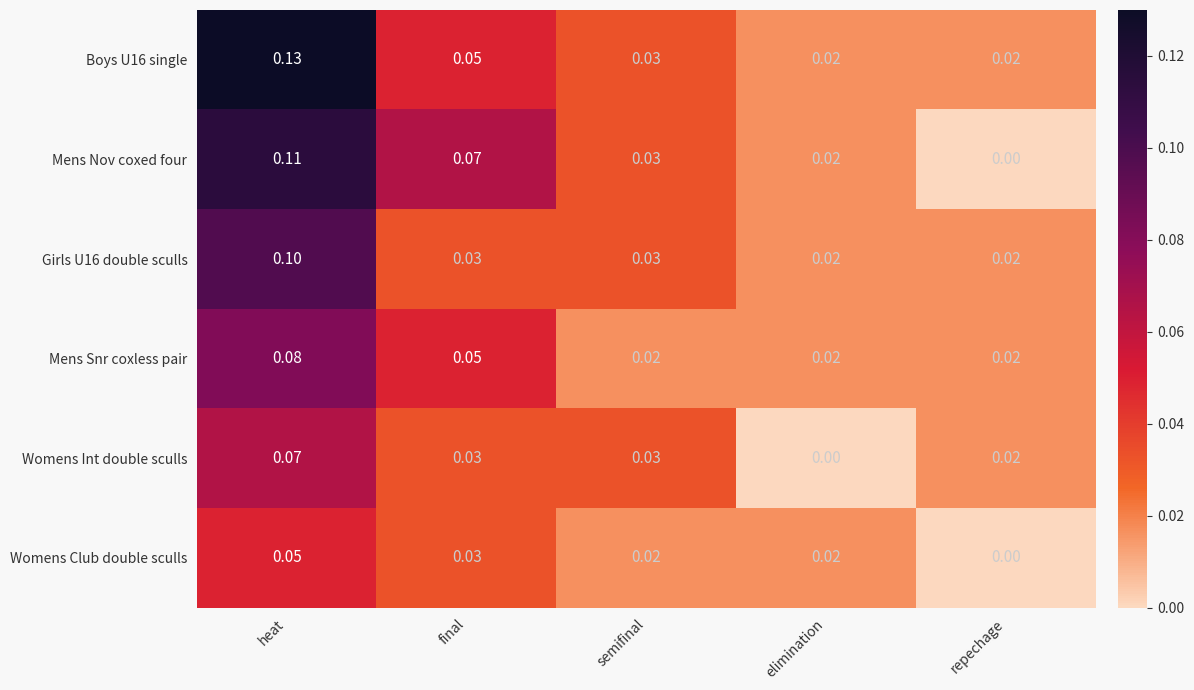

Between final and repechage, which series saw the biggest shift?

Mens Nov coxed four